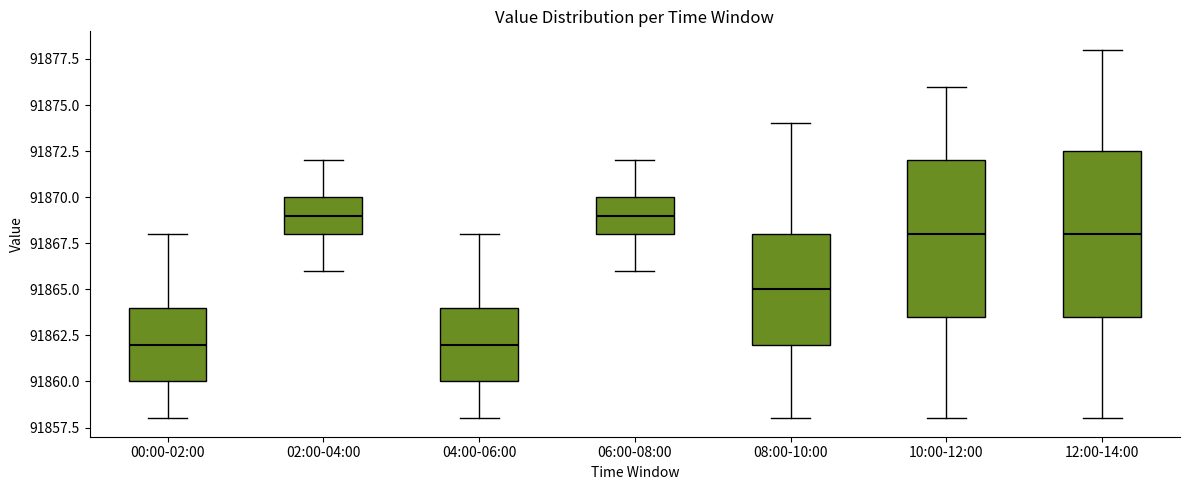

Where is the lower edge of the box for 06:00-08:00 on the y-axis? The values are not printed on the chart, so give them approximately, as read against the axis.

91868.0